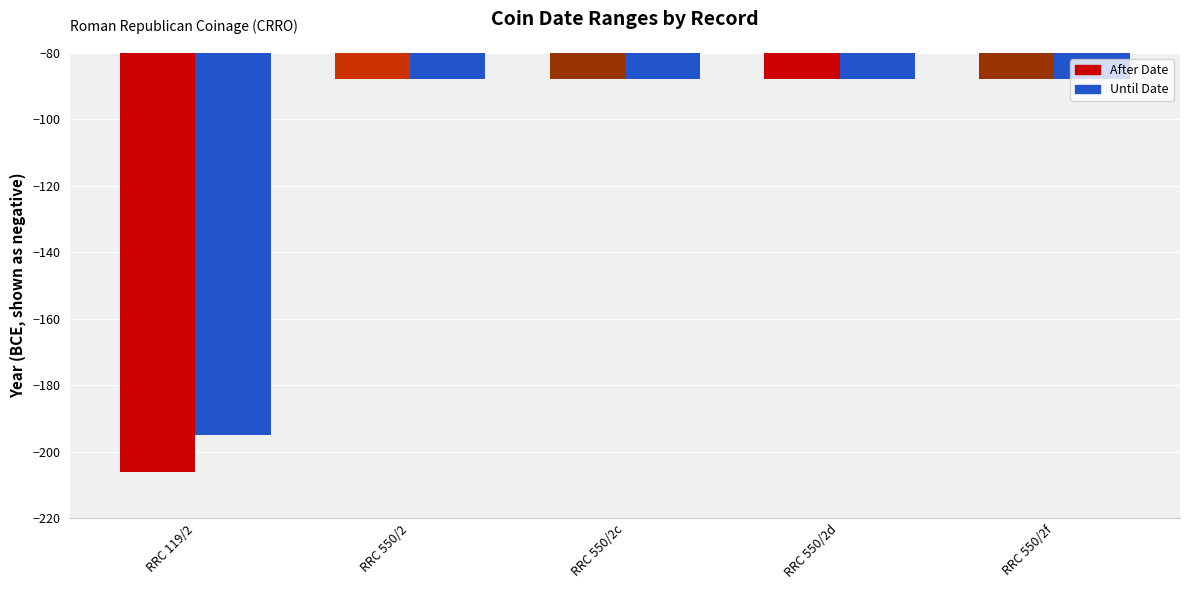

Is it true that After Date equals -88 at RRC 550/2d?

True